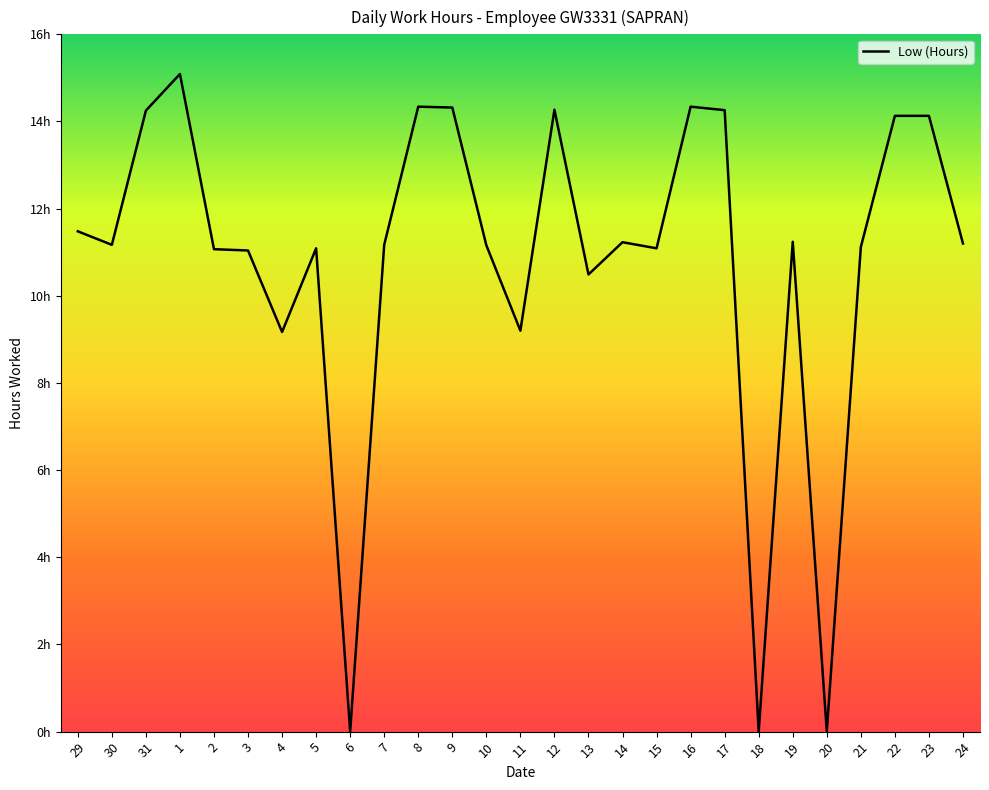

Does the chart have visible grid lines?

No